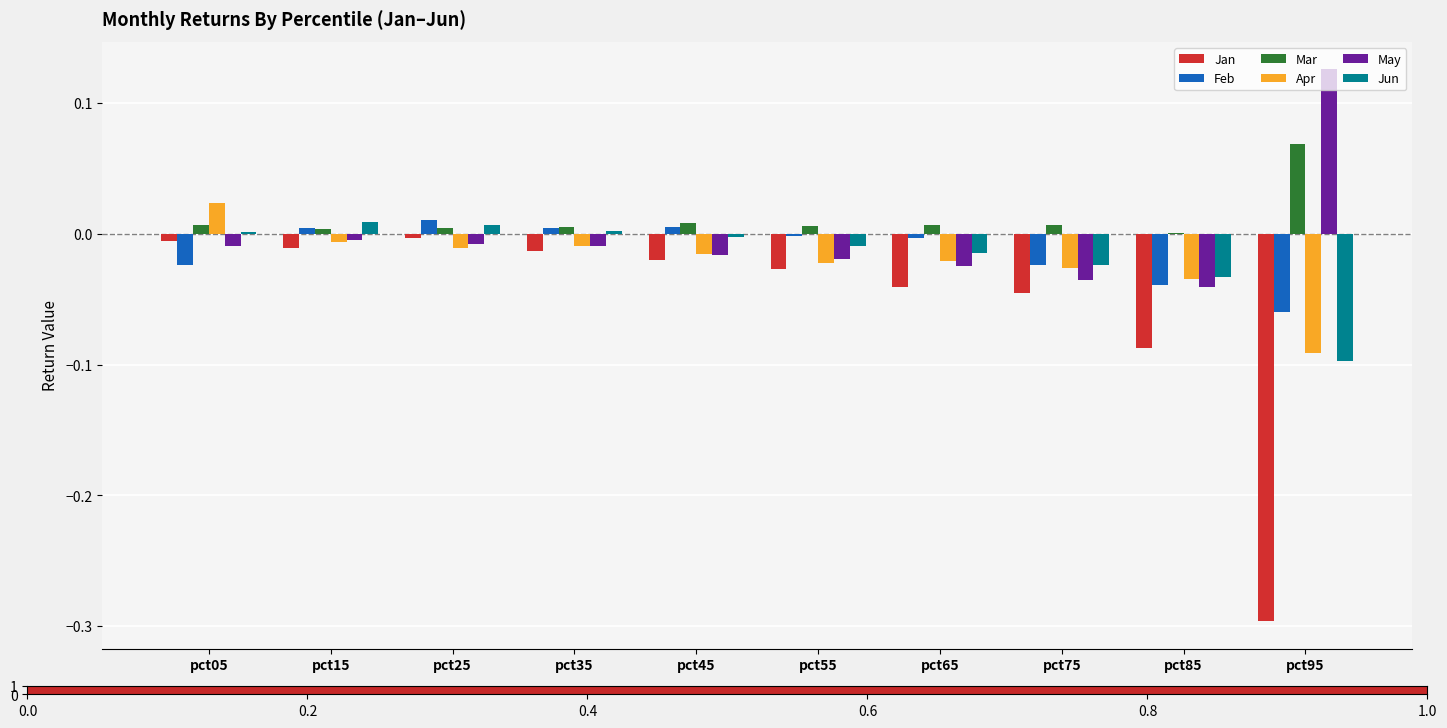

What is the total value across all series at pct95?

-0.3